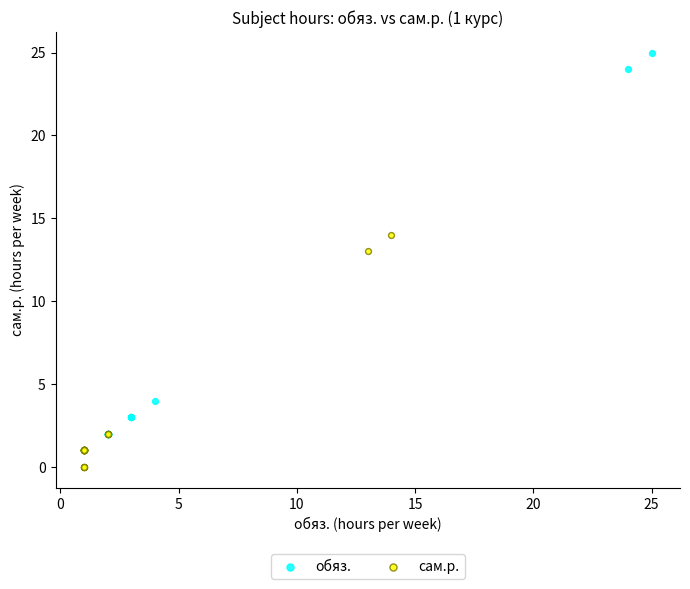

What are all the series names shown in the legend?

обяз., сам.р.